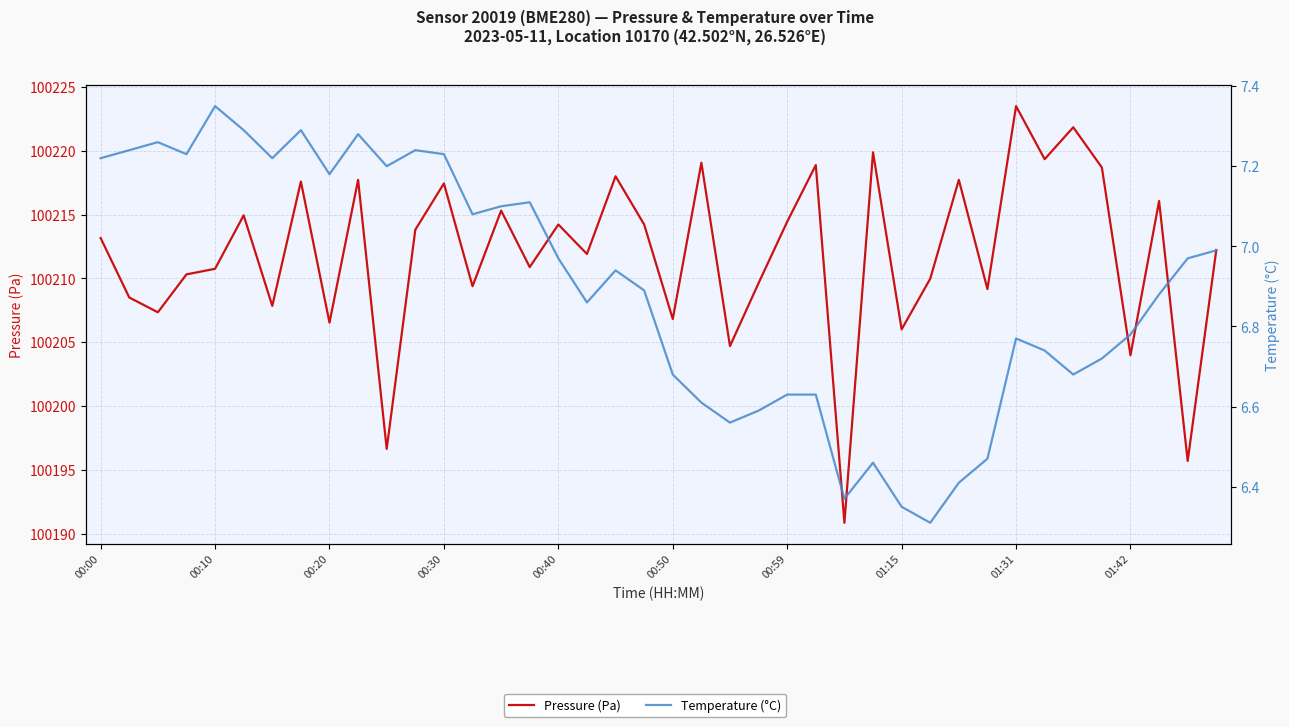

What is the spread (max minus min) of values at 17?

100205.1